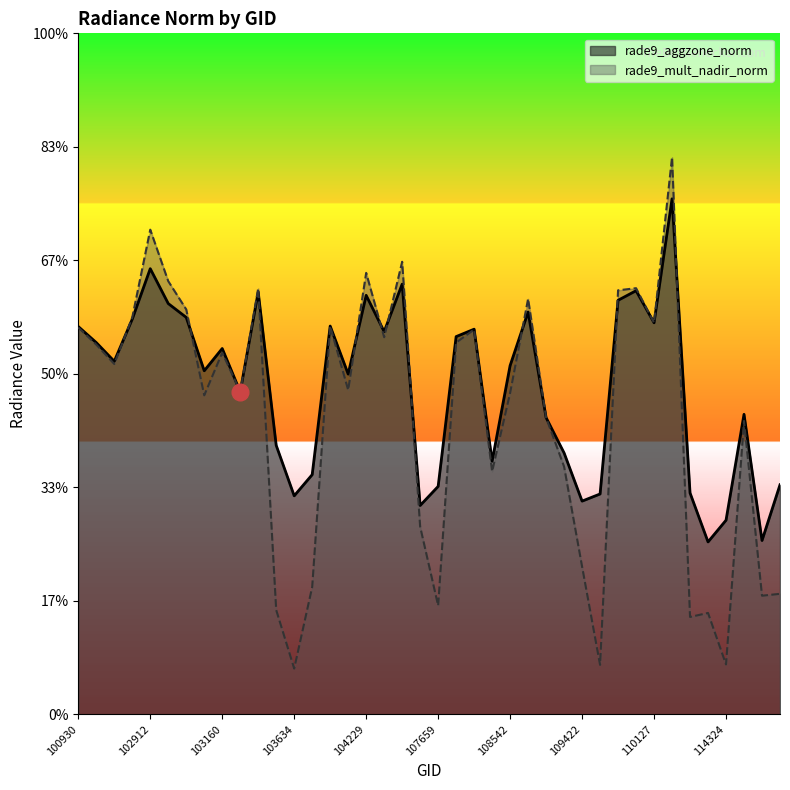

The value of rade9_aggzone_norm at 103032 is 5.3. True or false?

False